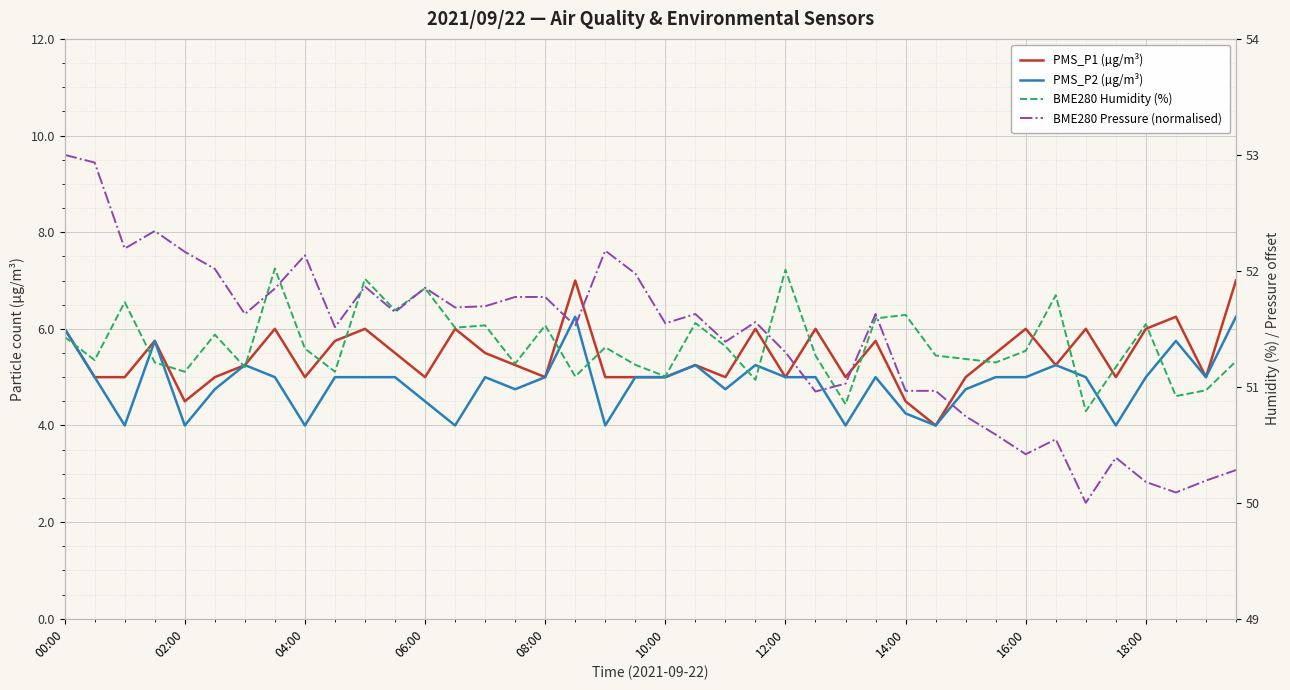

The PMS_P2 (µg/m³) series shows 6.2 at 39. True or false?

True